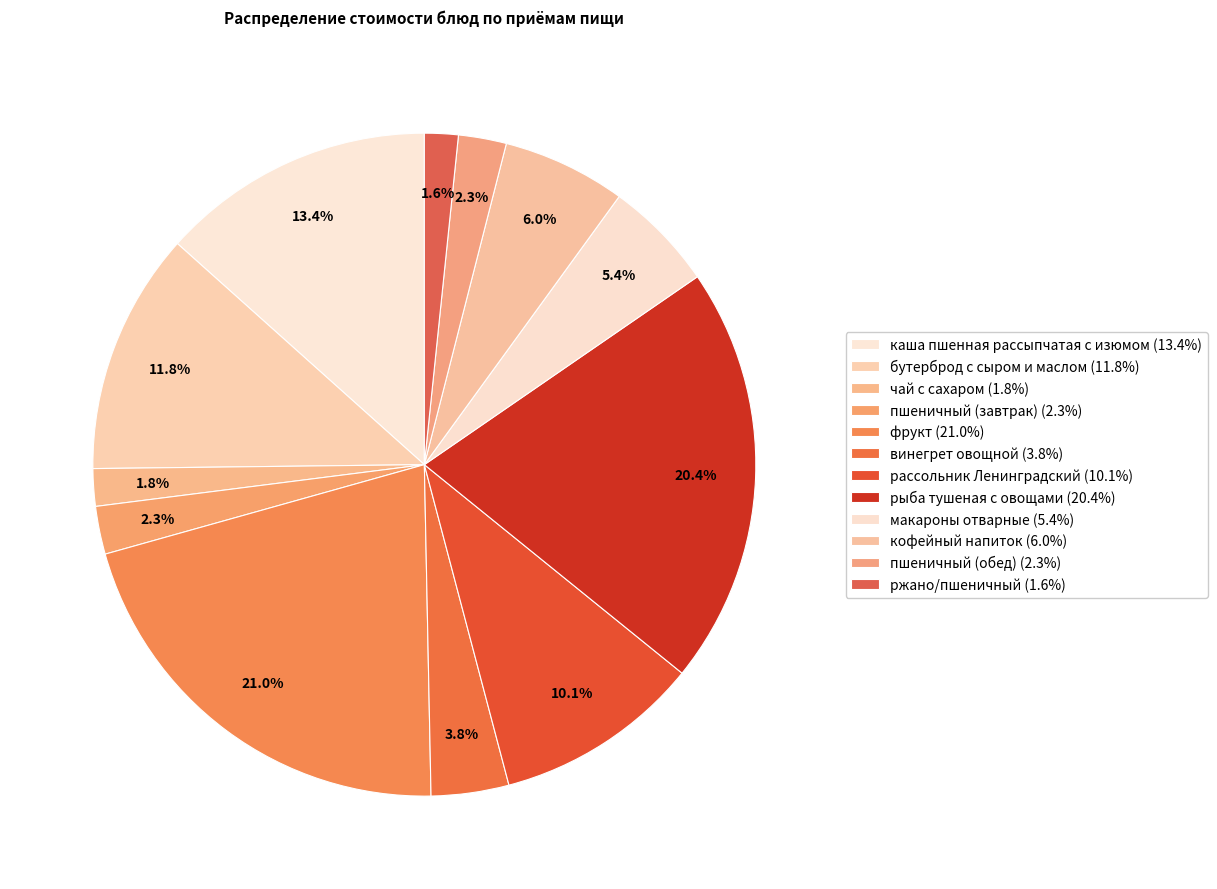

How many segments does this pie chart have?

12